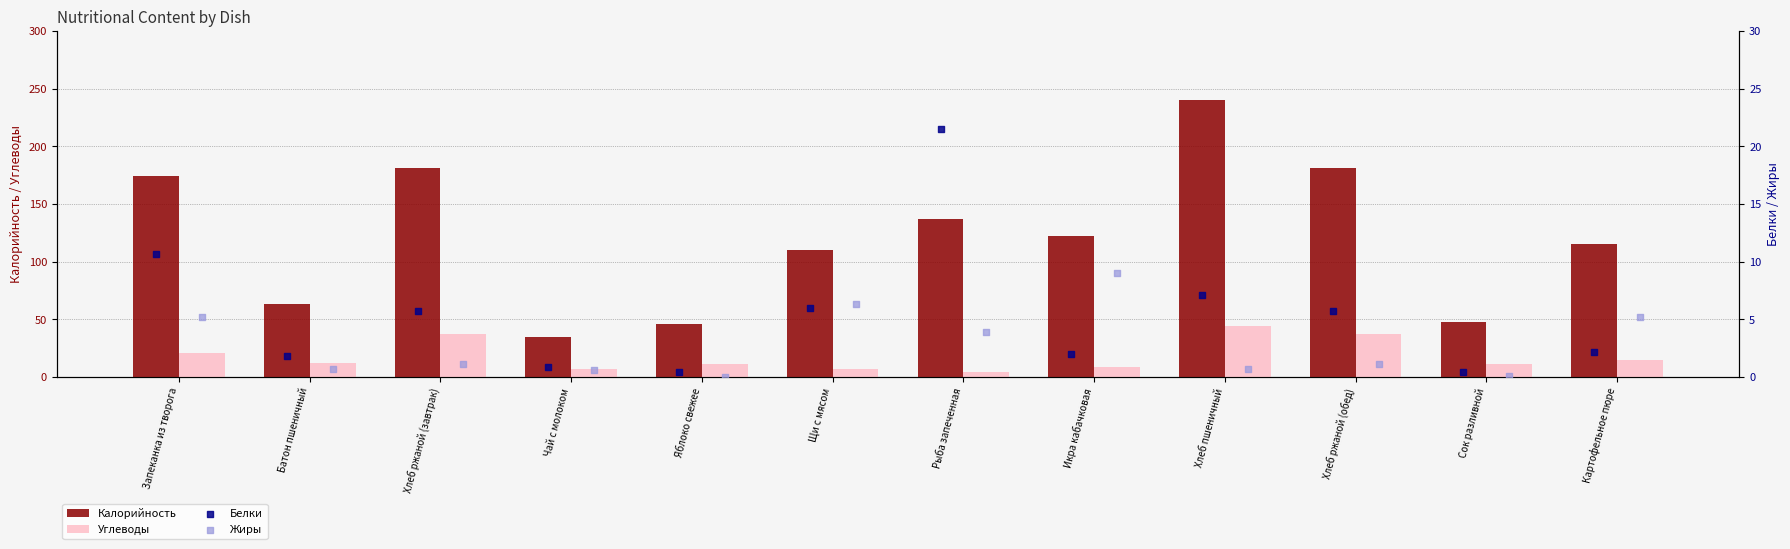

What value does the Калорийность series have at Щи с мясом?

109.7